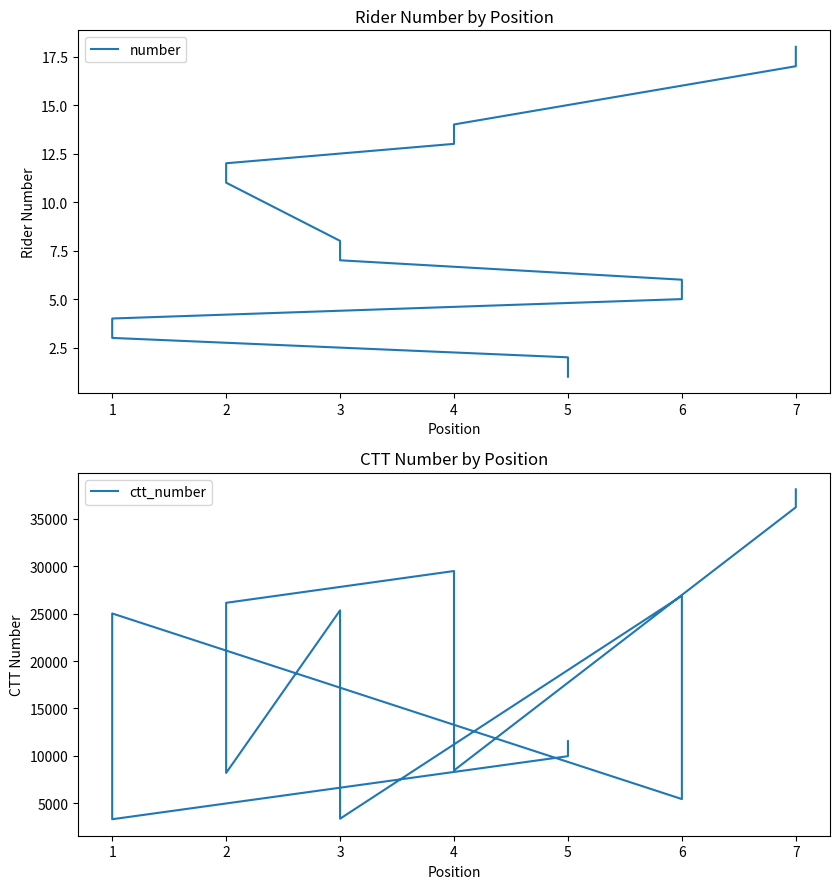

Rank the series at 3 from lowest to highest value.

number, ctt_number